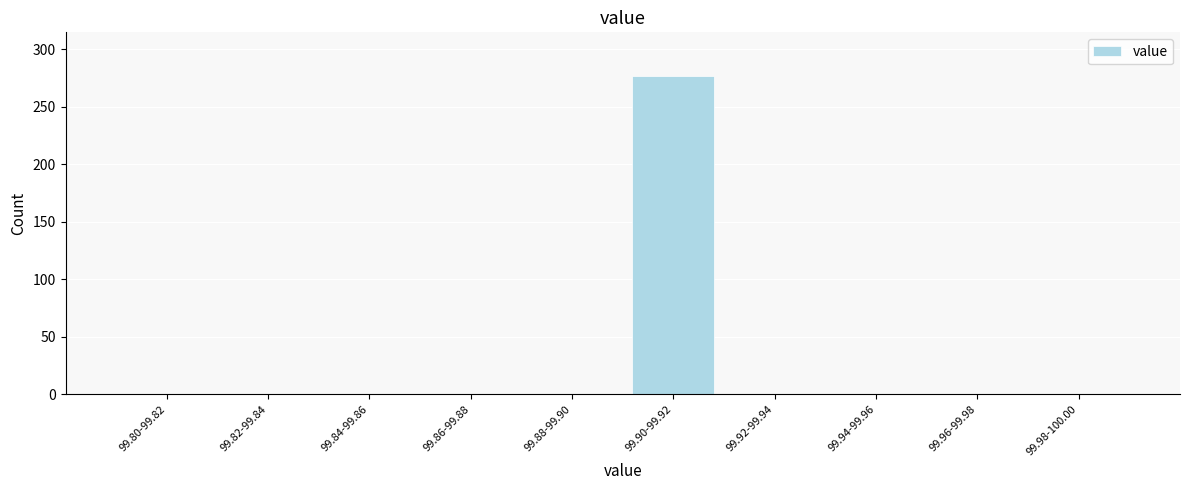

Reading left to right, what are all the values shown in this chart?

99.80-99.82=0	99.82-99.84=0	99.84-99.86=0	99.86-99.88=0	99.88-99.90=0	99.90-99.92=277	99.92-99.94=0	99.94-99.96=0	99.96-99.98=0	99.98-100.00=0